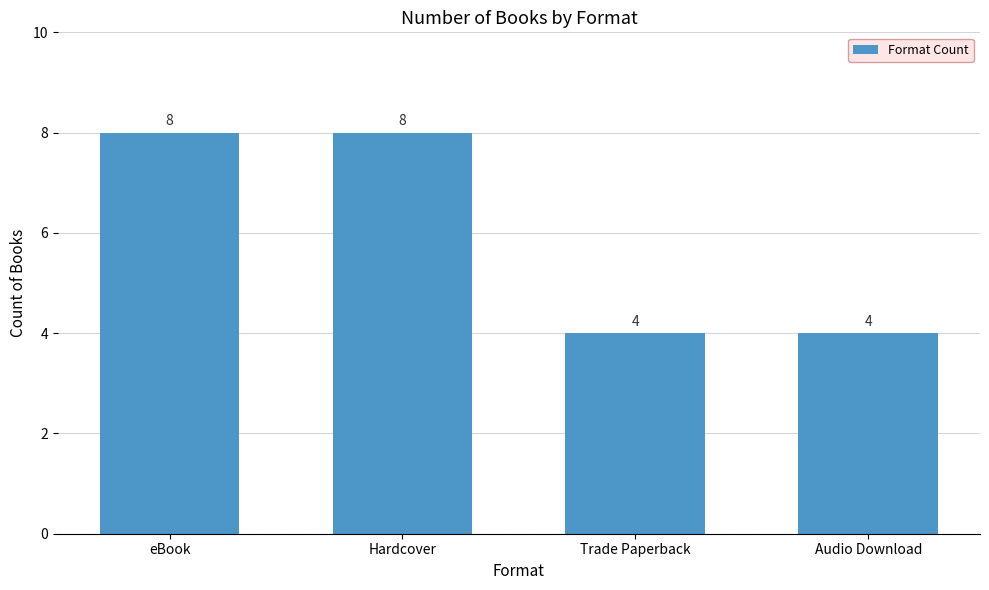

What is the maximum value shown in the chart?

8